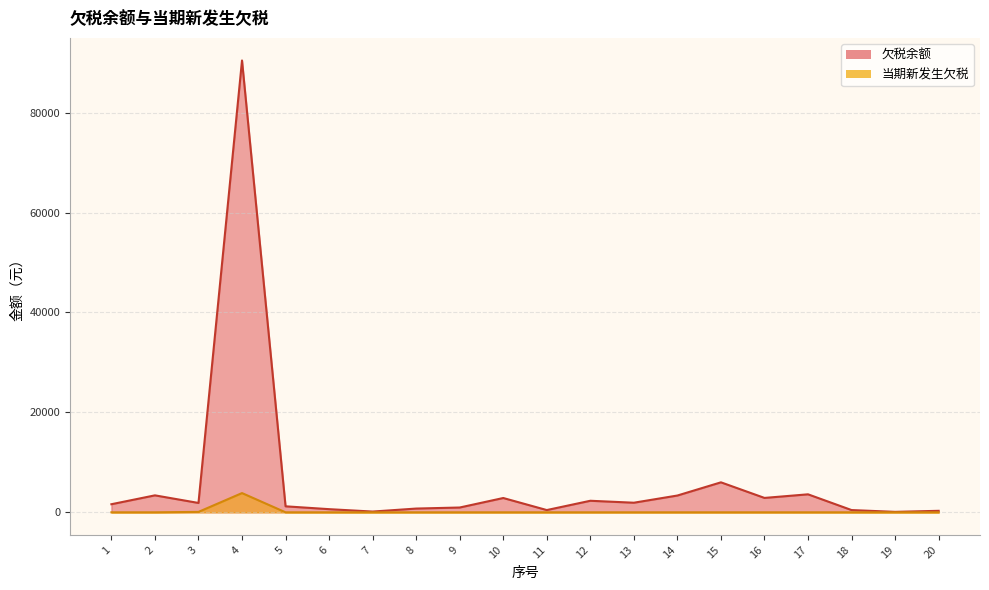

What is the sum of the 当期新发生欠税 values at 13 and 4?

3847.9